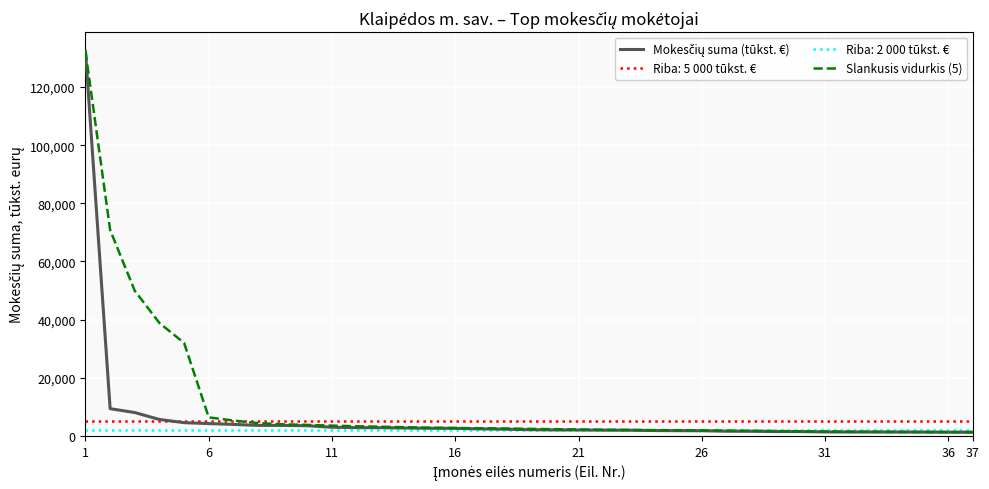

True or false: Slankusis vidurkis (5) and Mokesčių suma (tūkst. €) cross at least once.

False